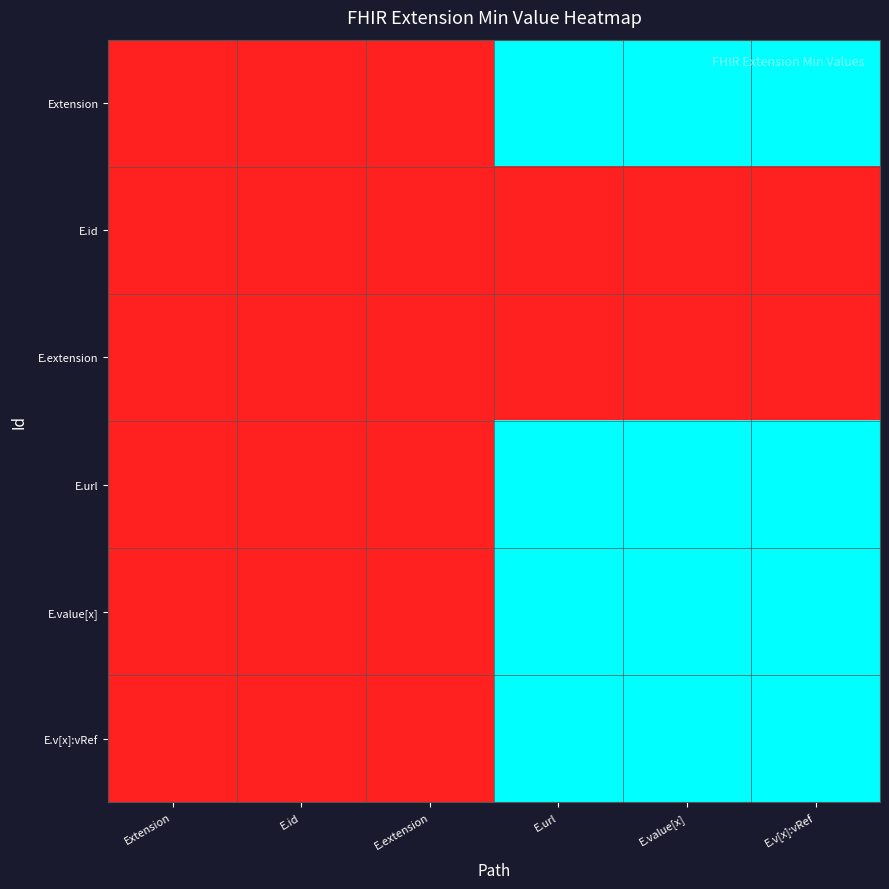

List the series in order of their peak value, highest first.

Extension, E.url, E.value[x], E.v[x]:vRef, E.id, E.extension